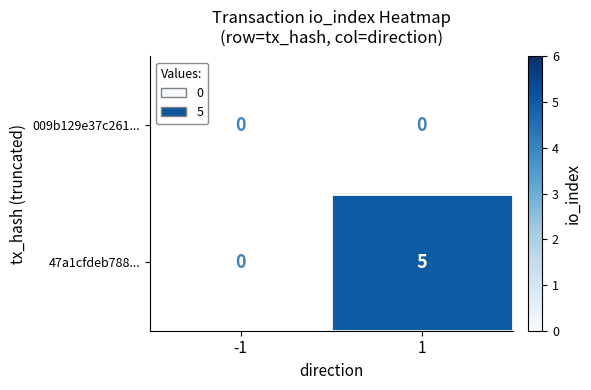

Is it true that 009b129e37c261... equals 0 at -1?

True